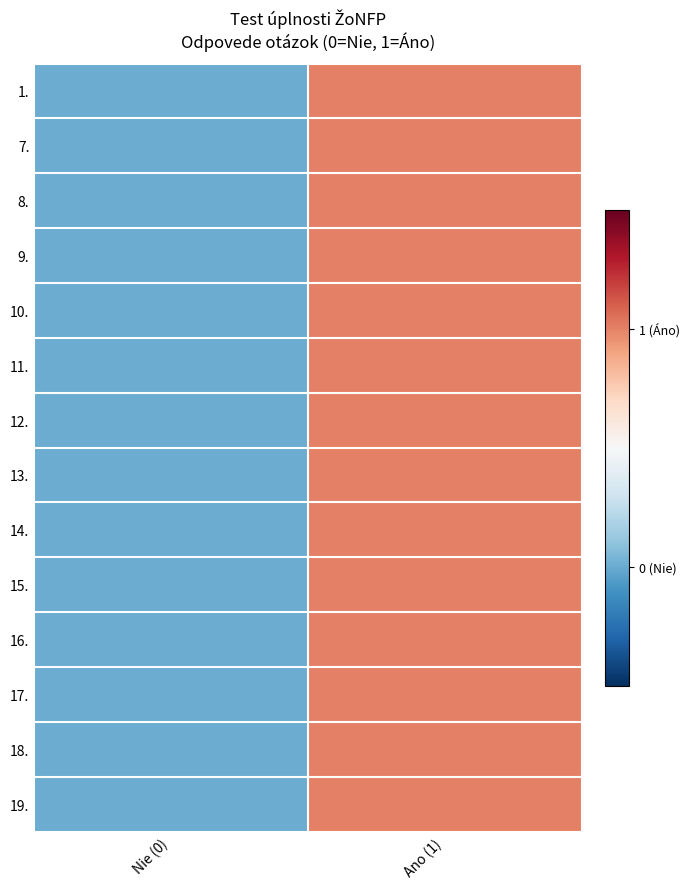

At how many categories does at least one series exceed 0?

1